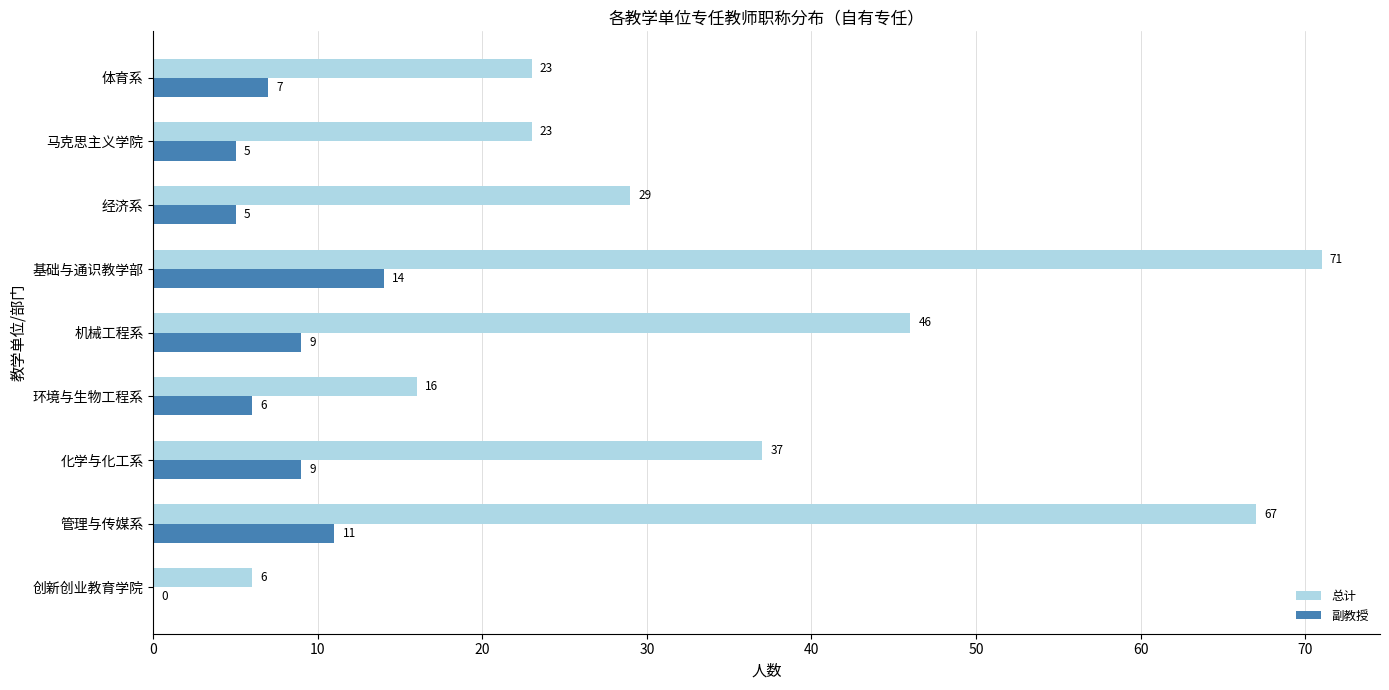

What is the total value across all series at 化学与化工系?

46